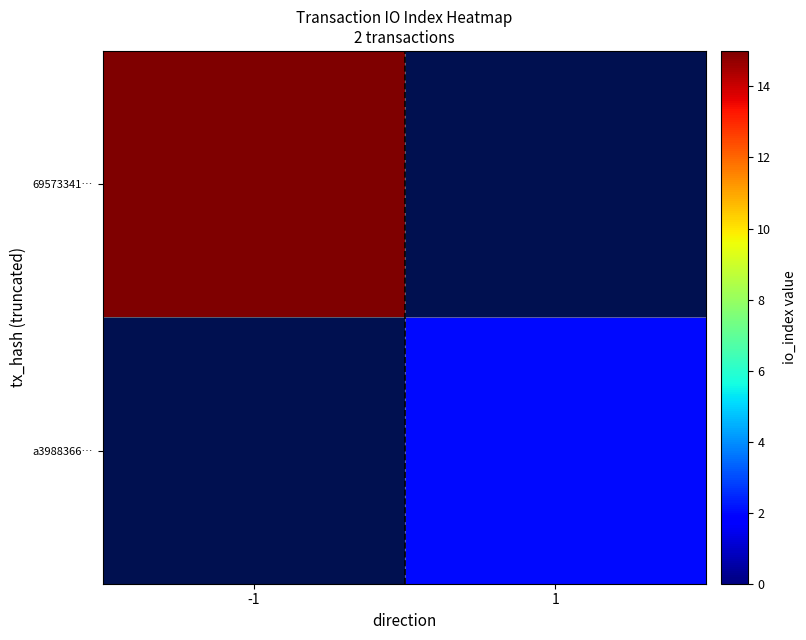

At which category does the chart reach its peak across all series?

-1